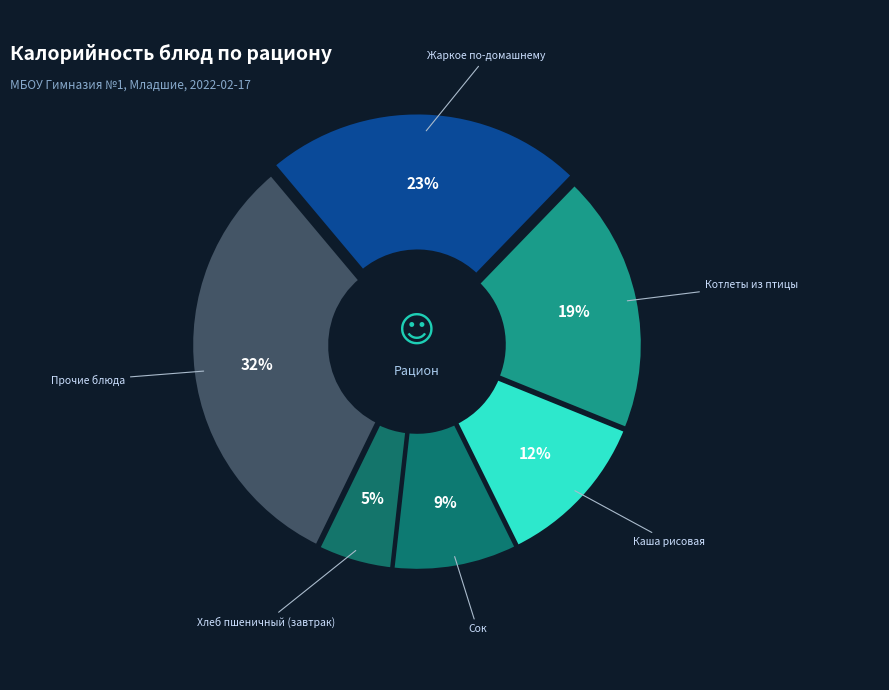

Is it true that Хлеб ржано-пшеничный is 18% of the pie?

False